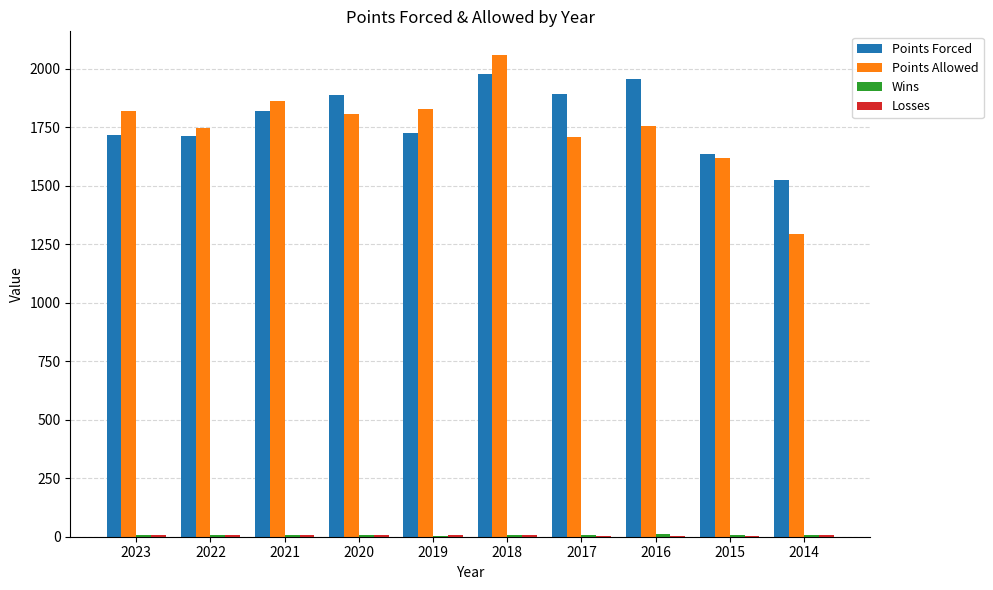

Does the chart contain stacked bars?

No